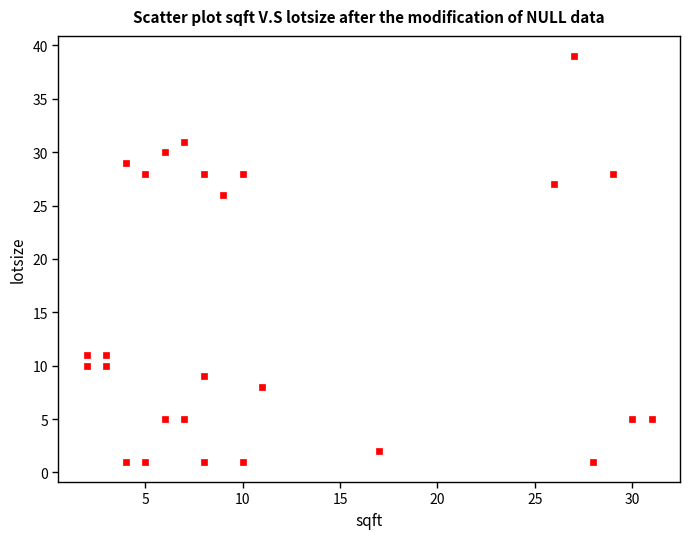

What Y value in the scatter plot is closest to 20?

26